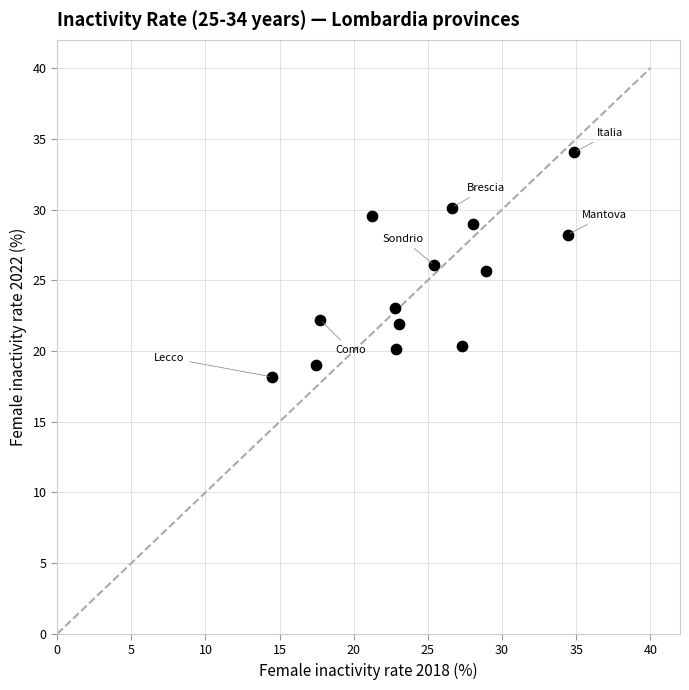

What is the range of X values (max minus min)?

20.4